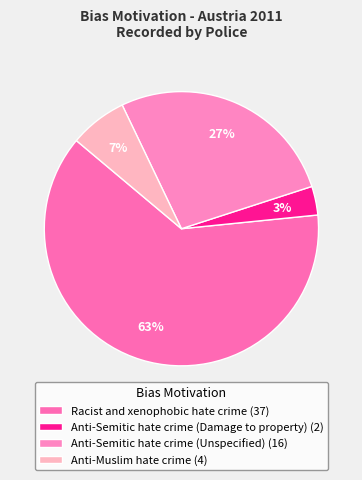

To the nearest percent, what portion does Racist and xenophobic hate crime represent?

63%